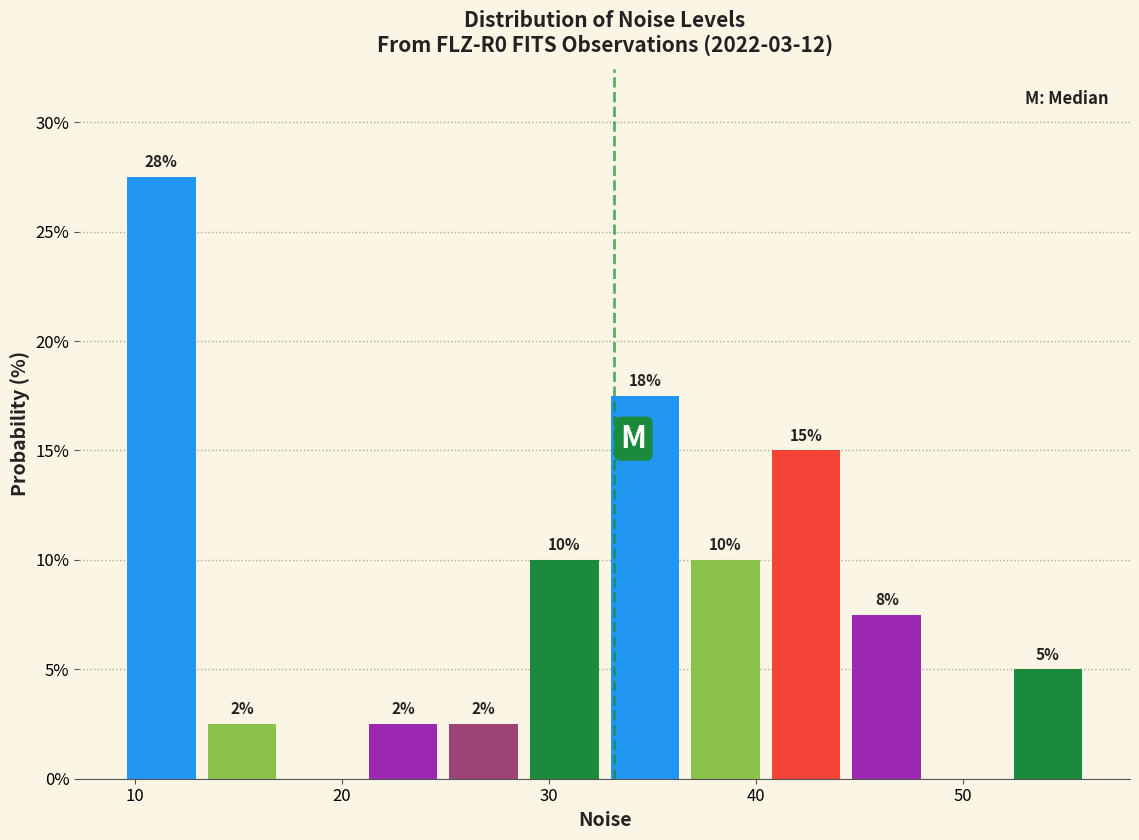

Read against the x-axis, roughly where is the centre of the tallest bar?

11